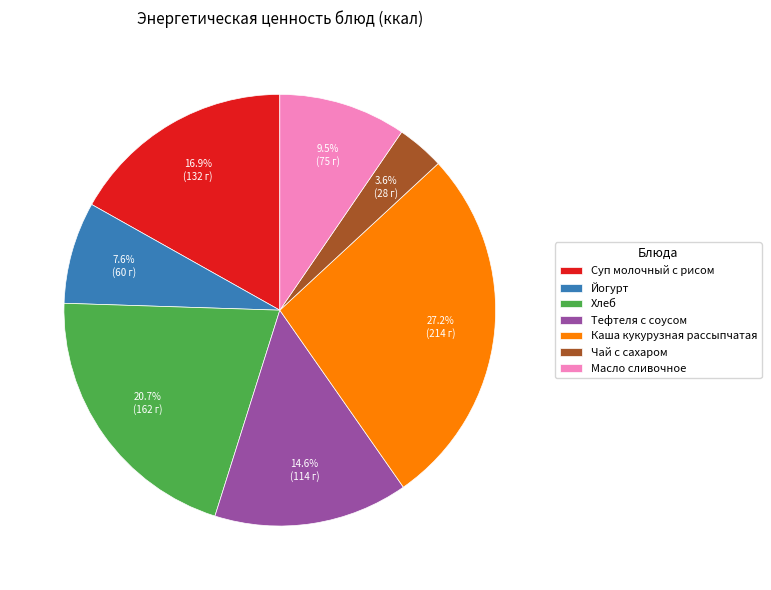

To the nearest percent, what is the difference between the largest and smallest slice percentages?

24%